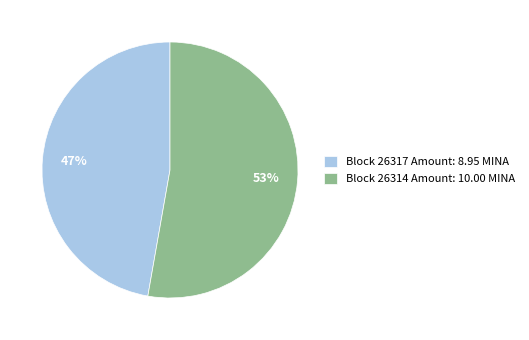

Which has a higher value, Block 26317 Amount: 8.95 MINA or Block 26314 Amount: 10.00 MINA?

Block 26314 Amount: 10.00 MINA